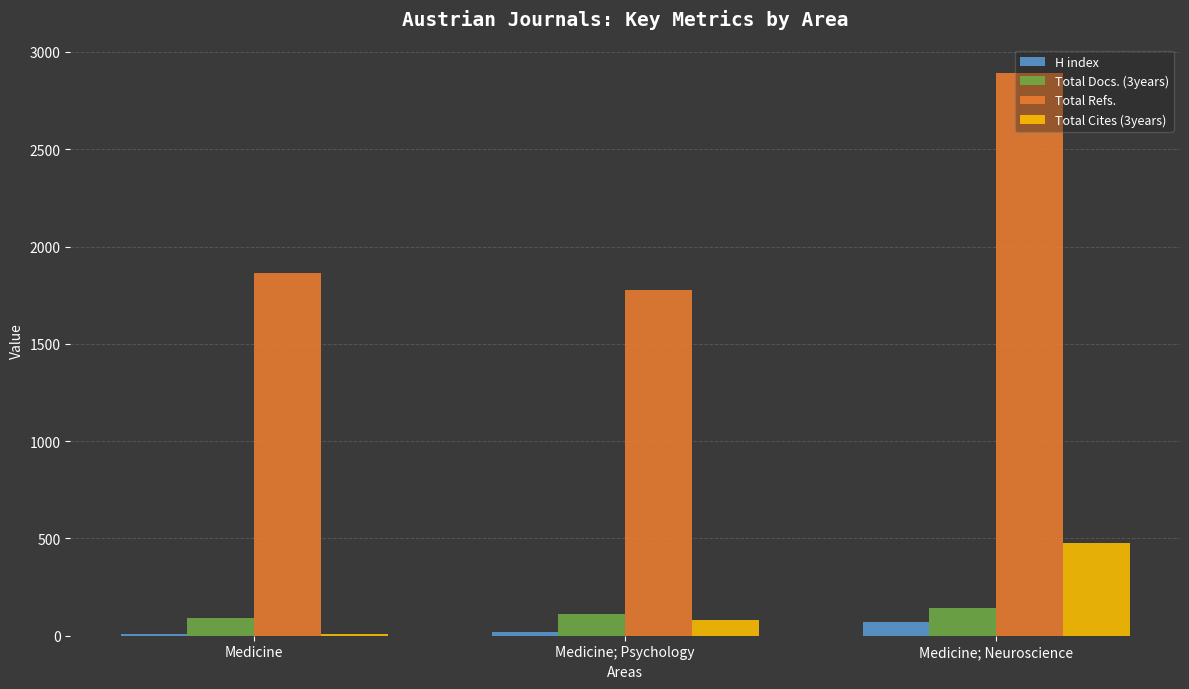

What is the sum of all Total Cites (3years) values?

570